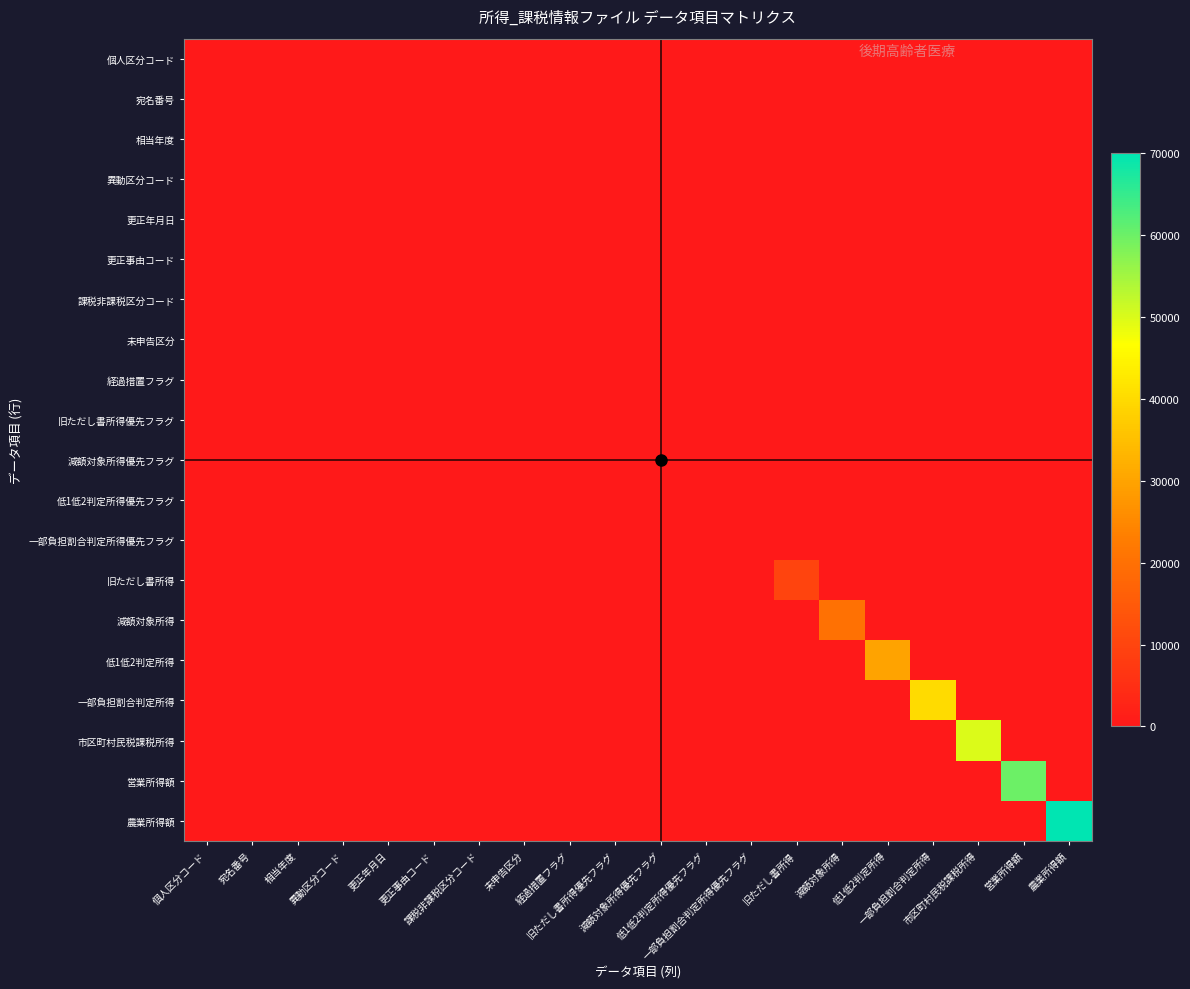

Reading right to left, transcribe all the data shown in this chart.

個人区分コード: 農業所得額=0	営業所得額=0	市区町村民税課税所得=0	一部負担割合判定所得=0	低1低2判定所得=0	減額対象所得=0	旧ただし書所得=0	一部負担割合判定所得優先フラグ=0	低1低2判定所得優先フラグ=0	減額対象所得優先フラグ=0	旧ただし書所得優先フラグ=0	経過措置フラグ=0	未申告区分=0	課税非課税区分コード=0	更正事由コード=0	更正年月日=0	異動区分コード=0	相当年度=0	宛名番号=0	個人区分コード=1
宛名番号: 農業所得額=0	営業所得額=0	市区町村民税課税所得=0	一部負担割合判定所得=0	低1低2判定所得=0	減額対象所得=0	旧ただし書所得=0	一部負担割合判定所得優先フラグ=0	低1低2判定所得優先フラグ=0	減額対象所得優先フラグ=0	旧ただし書所得優先フラグ=0	経過措置フラグ=0	未申告区分=0	課税非課税区分コード=0	更正事由コード=0	更正年月日=0	異動区分コード=0	相当年度=0	宛名番号=16	個人区分コード=0
相当年度: 農業所得額=0	営業所得額=0	市区町村民税課税所得=0	一部負担割合判定所得=0	低1低2判定所得=0	減額対象所得=0	旧ただし書所得=0	一部負担割合判定所得優先フラグ=0	低1低2判定所得優先フラグ=0	減額対象所得優先フラグ=0	旧ただし書所得優先フラグ=0	経過措置フラグ=0	未申告区分=0	課税非課税区分コード=0	更正事由コード=0	更正年月日=0	異動区分コード=0	相当年度=4	宛名番号=0	個人区分コード=0
異動区分コード: 農業所得額=0	営業所得額=0	市区町村民税課税所得=0	一部負担割合判定所得=0	低1低2判定所得=0	減額対象所得=0	旧ただし書所得=0	一部負担割合判定所得優先フラグ=0	低1低2判定所得優先フラグ=0	減額対象所得優先フラグ=0	旧ただし書所得優先フラグ=0	経過措置フラグ=0	未申告区分=0	課税非課税区分コード=0	更正事由コード=0	更正年月日=0	異動区分コード=1	相当年度=0	宛名番号=0	個人区分コード=0
更正年月日: 農業所得額=0	営業所得額=0	市区町村民税課税所得=0	一部負担割合判定所得=0	低1低2判定所得=0	減額対象所得=0	旧ただし書所得=0	一部負担割合判定所得優先フラグ=0	低1低2判定所得優先フラグ=0	減額対象所得優先フラグ=0	旧ただし書所得優先フラグ=0	経過措置フラグ=0	未申告区分=0	課税非課税区分コード=0	更正事由コード=0	更正年月日=8	異動区分コード=0	相当年度=0	宛名番号=0	個人区分コード=0
更正事由コード: 農業所得額=0	営業所得額=0	市区町村民税課税所得=0	一部負担割合判定所得=0	低1低2判定所得=0	減額対象所得=0	旧ただし書所得=0	一部負担割合判定所得優先フラグ=0	低1低2判定所得優先フラグ=0	減額対象所得優先フラグ=0	旧ただし書所得優先フラグ=0	経過措置フラグ=0	未申告区分=0	課税非課税区分コード=0	更正事由コード=1	更正年月日=0	異動区分コード=0	相当年度=0	宛名番号=0	個人区分コード=0
課税非課税区分コード: 農業所得額=0	営業所得額=0	市区町村民税課税所得=0	一部負担割合判定所得=0	低1低2判定所得=0	減額対象所得=0	旧ただし書所得=0	一部負担割合判定所得優先フラグ=0	低1低2判定所得優先フラグ=0	減額対象所得優先フラグ=0	旧ただし書所得優先フラグ=0	経過措置フラグ=0	未申告区分=0	課税非課税区分コード=1	更正事由コード=0	更正年月日=0	異動区分コード=0	相当年度=0	宛名番号=0	個人区分コード=0
未申告区分: 農業所得額=0	営業所得額=0	市区町村民税課税所得=0	一部負担割合判定所得=0	低1低2判定所得=0	減額対象所得=0	旧ただし書所得=0	一部負担割合判定所得優先フラグ=0	低1低2判定所得優先フラグ=0	減額対象所得優先フラグ=0	旧ただし書所得優先フラグ=0	経過措置フラグ=0	未申告区分=1	課税非課税区分コード=0	更正事由コード=0	更正年月日=0	異動区分コード=0	相当年度=0	宛名番号=0	個人区分コード=0
経過措置フラグ: 農業所得額=0	営業所得額=0	市区町村民税課税所得=0	一部負担割合判定所得=0	低1低2判定所得=0	減額対象所得=0	旧ただし書所得=0	一部負担割合判定所得優先フラグ=0	低1低2判定所得優先フラグ=0	減額対象所得優先フラグ=0	旧ただし書所得優先フラグ=0	経過措置フラグ=1	未申告区分=0	課税非課税区分コード=0	更正事由コード=0	更正年月日=0	異動区分コード=0	相当年度=0	宛名番号=0	個人区分コード=0
旧ただし書所得優先フラグ: 農業所得額=0	営業所得額=0	市区町村民税課税所得=0	一部負担割合判定所得=0	低1低2判定所得=0	減額対象所得=0	旧ただし書所得=0	一部負担割合判定所得優先フラグ=0	低1低2判定所得優先フラグ=0	減額対象所得優先フラグ=0	旧ただし書所得優先フラグ=1	経過措置フラグ=0	未申告区分=0	課税非課税区分コード=0	更正事由コード=0	更正年月日=0	異動区分コード=0	相当年度=0	宛名番号=0	個人区分コード=0
減額対象所得優先フラグ: 農業所得額=0	営業所得額=0	市区町村民税課税所得=0	一部負担割合判定所得=0	低1低2判定所得=0	減額対象所得=0	旧ただし書所得=0	一部負担割合判定所得優先フラグ=0	低1低2判定所得優先フラグ=0	減額対象所得優先フラグ=1	旧ただし書所得優先フラグ=0	経過措置フラグ=0	未申告区分=0	課税非課税区分コード=0	更正事由コード=0	更正年月日=0	異動区分コード=0	相当年度=0	宛名番号=0	個人区分コード=0
低1低2判定所得優先フラグ: 農業所得額=0	営業所得額=0	市区町村民税課税所得=0	一部負担割合判定所得=0	低1低2判定所得=0	減額対象所得=0	旧ただし書所得=0	一部負担割合判定所得優先フラグ=0	低1低2判定所得優先フラグ=1	減額対象所得優先フラグ=0	旧ただし書所得優先フラグ=0	経過措置フラグ=0	未申告区分=0	課税非課税区分コード=0	更正事由コード=0	更正年月日=0	異動区分コード=0	相当年度=0	宛名番号=0	個人区分コード=0
一部負担割合判定所得優先フラグ: 農業所得額=0	営業所得額=0	市区町村民税課税所得=0	一部負担割合判定所得=0	低1低2判定所得=0	減額対象所得=0	旧ただし書所得=0	一部負担割合判定所得優先フラグ=1	低1低2判定所得優先フラグ=0	減額対象所得優先フラグ=0	旧ただし書所得優先フラグ=0	経過措置フラグ=0	未申告区分=0	課税非課税区分コード=0	更正事由コード=0	更正年月日=0	異動区分コード=0	相当年度=0	宛名番号=0	個人区分コード=0
旧ただし書所得: 農業所得額=0	営業所得額=0	市区町村民税課税所得=0	一部負担割合判定所得=0	低1低2判定所得=0	減額対象所得=0	旧ただし書所得=10000	一部負担割合判定所得優先フラグ=0	低1低2判定所得優先フラグ=0	減額対象所得優先フラグ=0	旧ただし書所得優先フラグ=0	経過措置フラグ=0	未申告区分=0	課税非課税区分コード=0	更正事由コード=0	更正年月日=0	異動区分コード=0	相当年度=0	宛名番号=0	個人区分コード=0
減額対象所得: 農業所得額=0	営業所得額=0	市区町村民税課税所得=0	一部負担割合判定所得=0	低1低2判定所得=0	減額対象所得=20000	旧ただし書所得=0	一部負担割合判定所得優先フラグ=0	低1低2判定所得優先フラグ=0	減額対象所得優先フラグ=0	旧ただし書所得優先フラグ=0	経過措置フラグ=0	未申告区分=0	課税非課税区分コード=0	更正事由コード=0	更正年月日=0	異動区分コード=0	相当年度=0	宛名番号=0	個人区分コード=0
低1低2判定所得: 農業所得額=0	営業所得額=0	市区町村民税課税所得=0	一部負担割合判定所得=0	低1低2判定所得=30000	減額対象所得=0	旧ただし書所得=0	一部負担割合判定所得優先フラグ=0	低1低2判定所得優先フラグ=0	減額対象所得優先フラグ=0	旧ただし書所得優先フラグ=0	経過措置フラグ=0	未申告区分=0	課税非課税区分コード=0	更正事由コード=0	更正年月日=0	異動区分コード=0	相当年度=0	宛名番号=0	個人区分コード=0
一部負担割合判定所得: 農業所得額=0	営業所得額=0	市区町村民税課税所得=0	一部負担割合判定所得=40000	低1低2判定所得=0	減額対象所得=0	旧ただし書所得=0	一部負担割合判定所得優先フラグ=0	低1低2判定所得優先フラグ=0	減額対象所得優先フラグ=0	旧ただし書所得優先フラグ=0	経過措置フラグ=0	未申告区分=0	課税非課税区分コード=0	更正事由コード=0	更正年月日=0	異動区分コード=0	相当年度=0	宛名番号=0	個人区分コード=0
市区町村民税課税所得: 農業所得額=0	営業所得額=0	市区町村民税課税所得=50000	一部負担割合判定所得=0	低1低2判定所得=0	減額対象所得=0	旧ただし書所得=0	一部負担割合判定所得優先フラグ=0	低1低2判定所得優先フラグ=0	減額対象所得優先フラグ=0	旧ただし書所得優先フラグ=0	経過措置フラグ=0	未申告区分=0	課税非課税区分コード=0	更正事由コード=0	更正年月日=0	異動区分コード=0	相当年度=0	宛名番号=0	個人区分コード=0
営業所得額: 農業所得額=0	営業所得額=60000	市区町村民税課税所得=0	一部負担割合判定所得=0	低1低2判定所得=0	減額対象所得=0	旧ただし書所得=0	一部負担割合判定所得優先フラグ=0	低1低2判定所得優先フラグ=0	減額対象所得優先フラグ=0	旧ただし書所得優先フラグ=0	経過措置フラグ=0	未申告区分=0	課税非課税区分コード=0	更正事由コード=0	更正年月日=0	異動区分コード=0	相当年度=0	宛名番号=0	個人区分コード=0
農業所得額: 農業所得額=70000	営業所得額=0	市区町村民税課税所得=0	一部負担割合判定所得=0	低1低2判定所得=0	減額対象所得=0	旧ただし書所得=0	一部負担割合判定所得優先フラグ=0	低1低2判定所得優先フラグ=0	減額対象所得優先フラグ=0	旧ただし書所得優先フラグ=0	経過措置フラグ=0	未申告区分=0	課税非課税区分コード=0	更正事由コード=0	更正年月日=0	異動区分コード=0	相当年度=0	宛名番号=0	個人区分コード=0